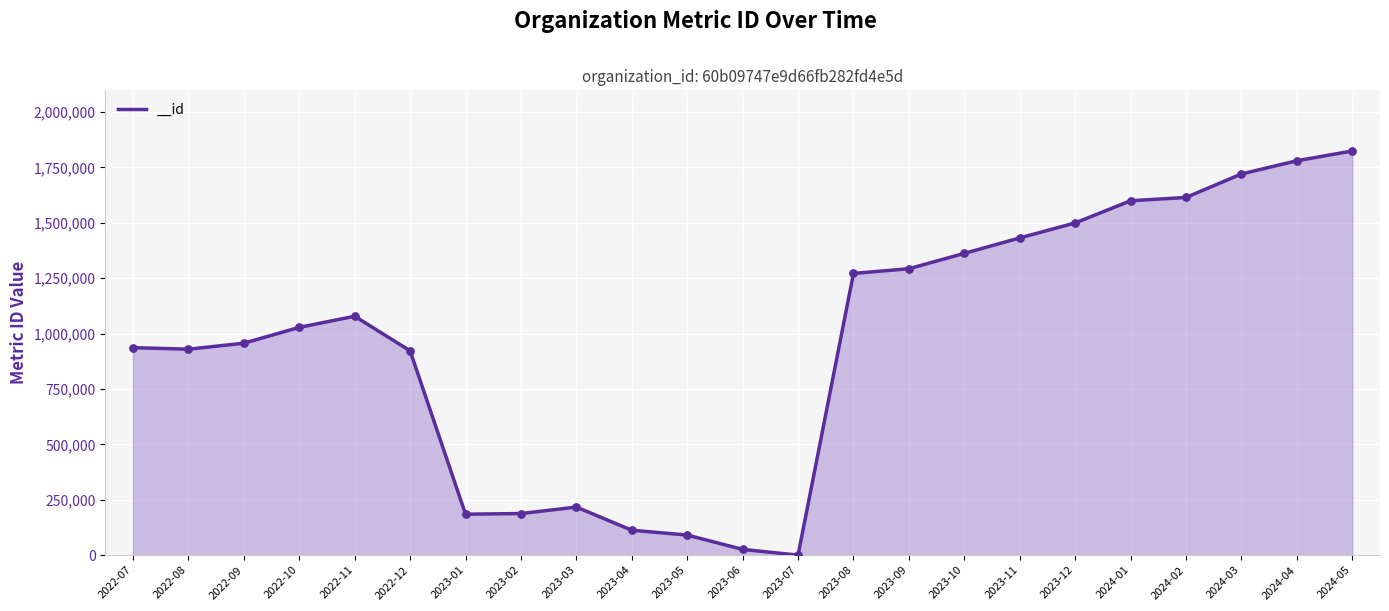

What is the change in value from 2023-06 to 2023-11?

+1405984